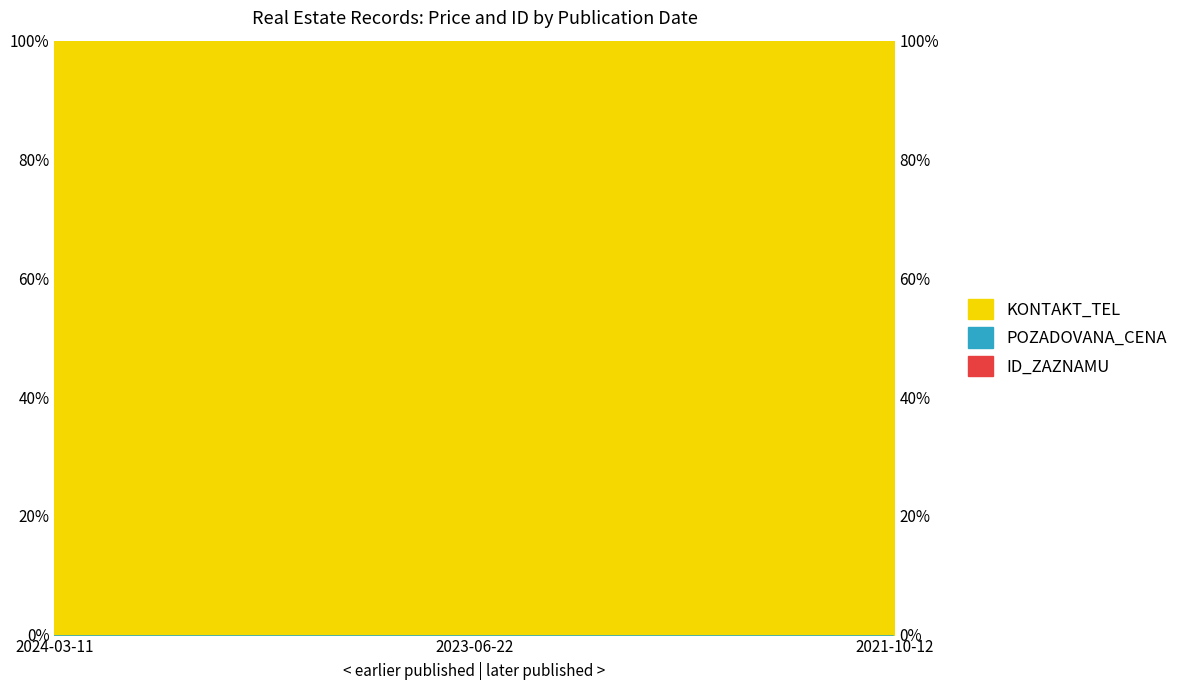

Rank the categories by KONTAKT_TEL value from lowest to highest.

2021-10-12, 2024-03-11, 2023-06-22